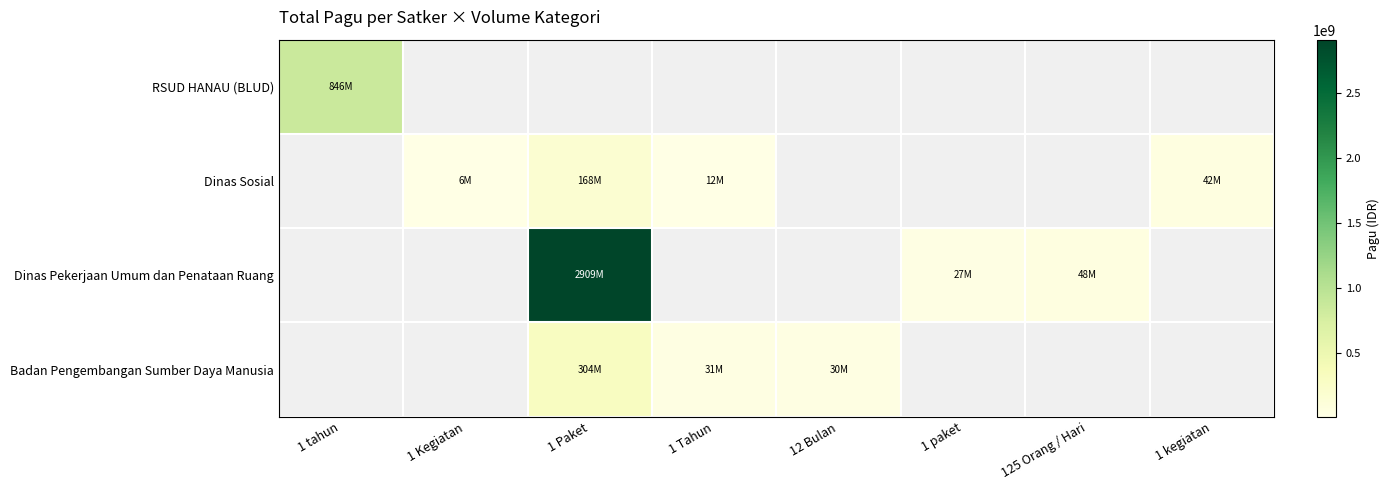

Count the number of data series in this chart.

4